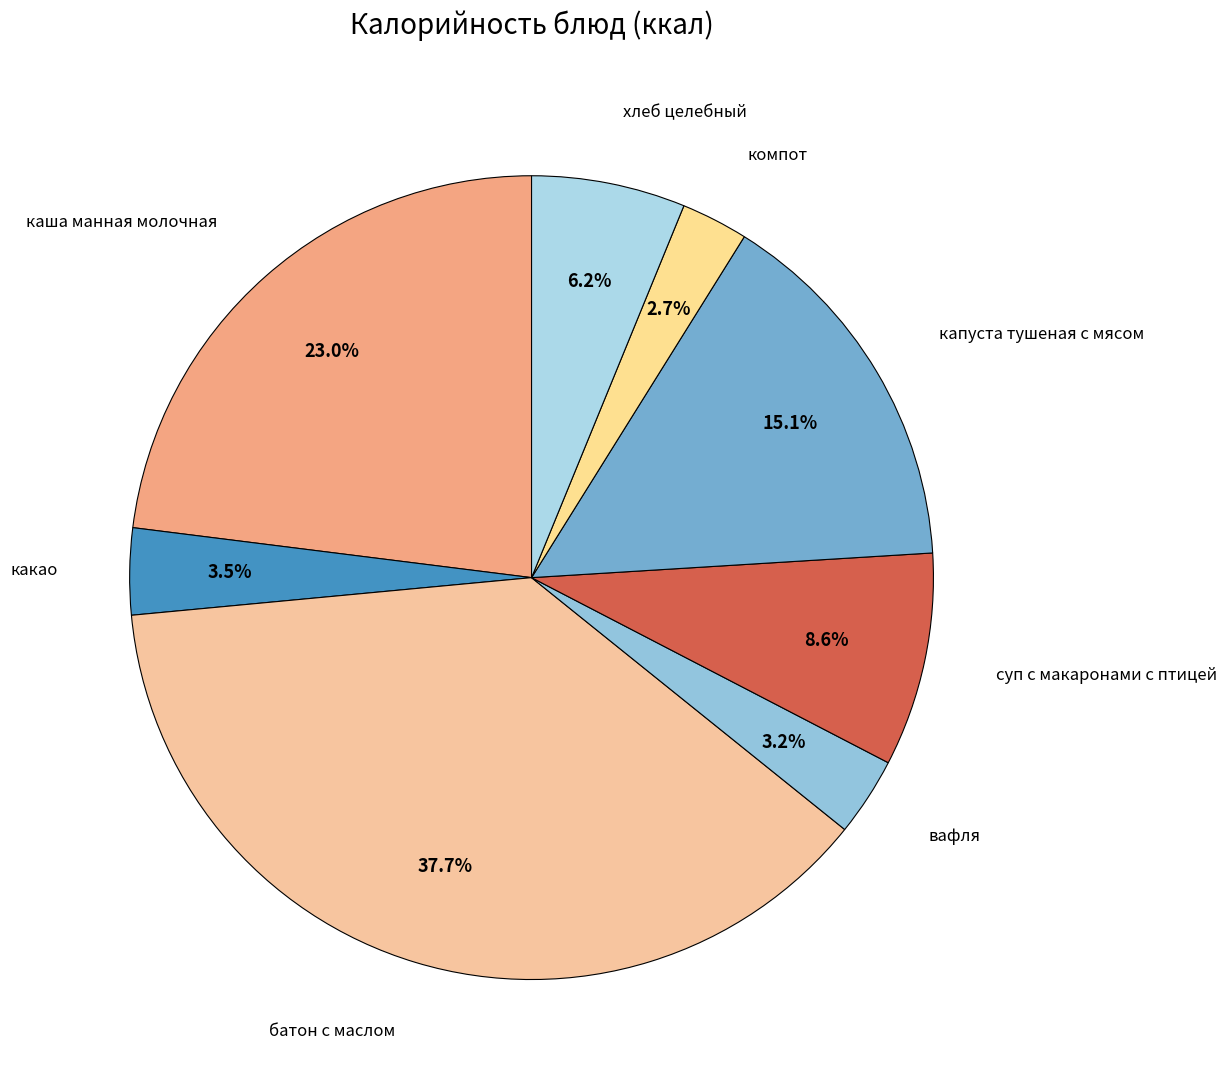

How many segments does this pie chart have?

8